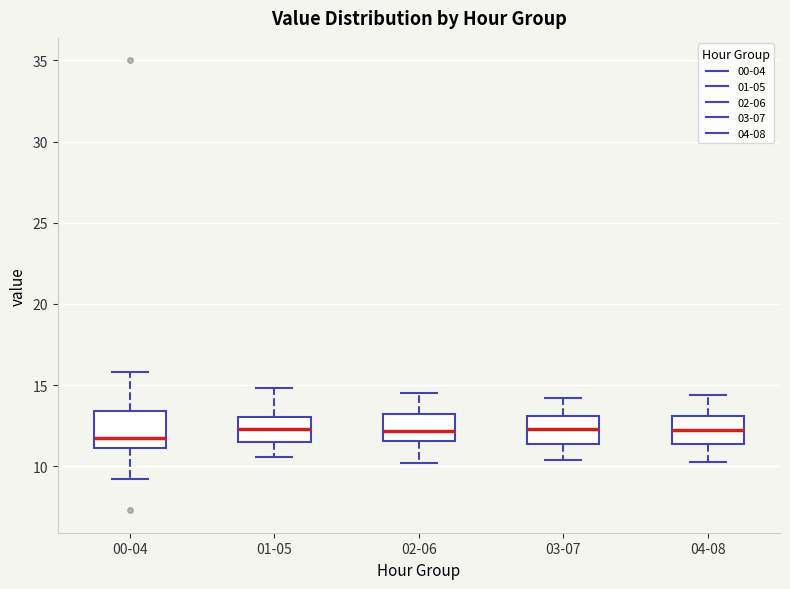

Reading left to right, read every box against the y-axis: the position of its median line, the range the box covers, and the ends of its whiskers. The values are not printed on the chart, so give them approximately, as read against the axis.

00-04: median 12.0, box 11.0 to 13.5, whiskers 9.0 to 16.0
01-05: median 12.5, box 11.5 to 13.0, whiskers 10.5 to 15.0
02-06: median 12.0, box 11.5 to 13.5, whiskers 10.0 to 14.5
03-07: median 12.5, box 11.5 to 13.0, whiskers 10.5 to 14.0
04-08: median 12.5, box 11.5 to 13.0, whiskers 10.5 to 14.5